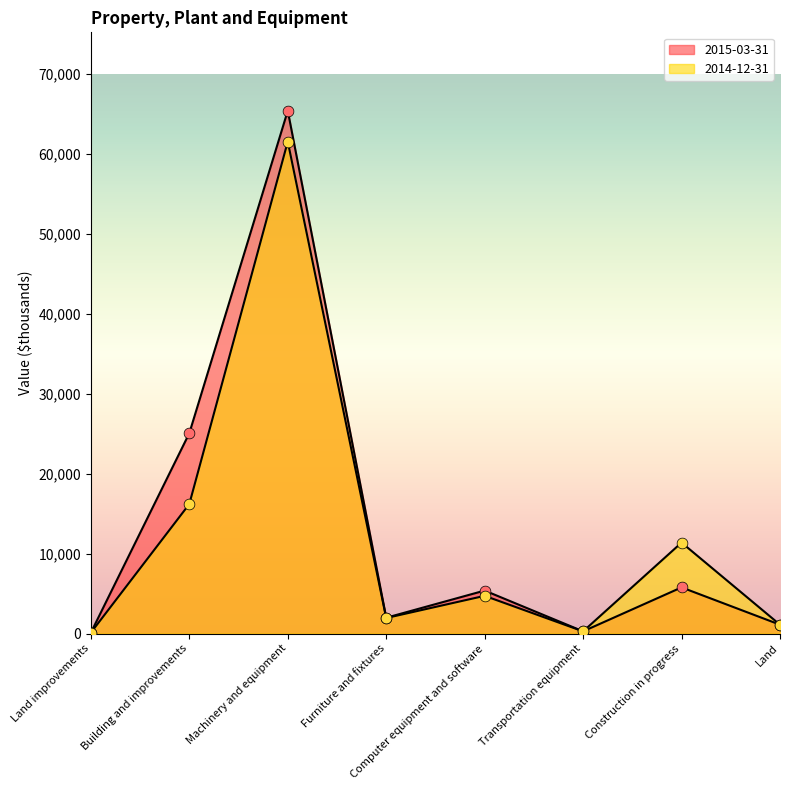

What are all the series names shown in the legend?

2015-03-31, 2014-12-31